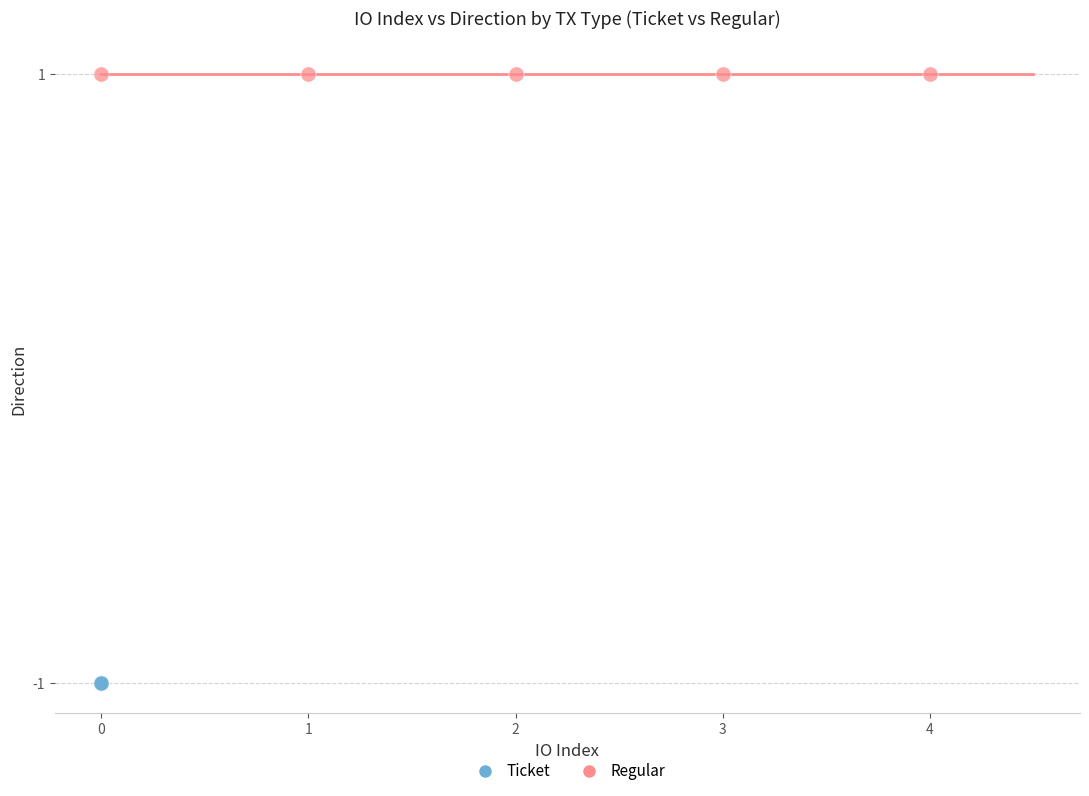

Which series contains the lowest Y value?

Ticket